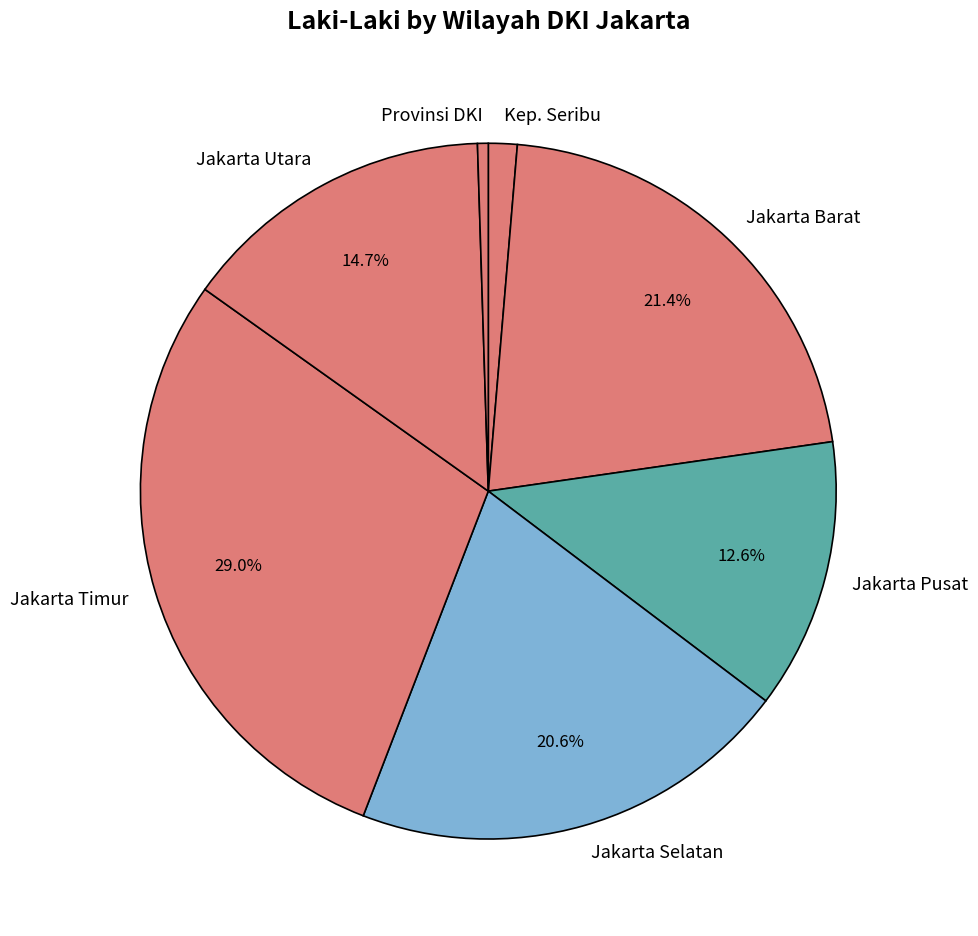

Is Provinsi DKI the majority of the pie?

No